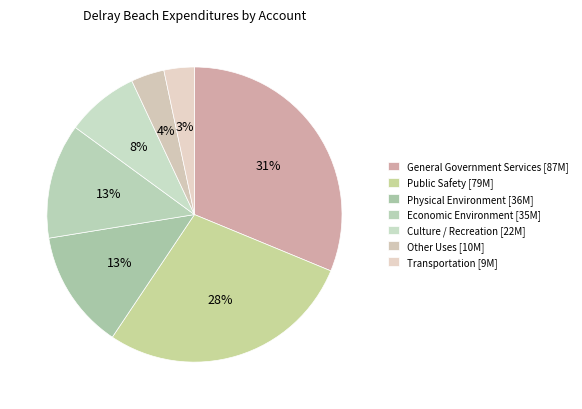

To the nearest percent, what portion does Physical Environment represent?

13%